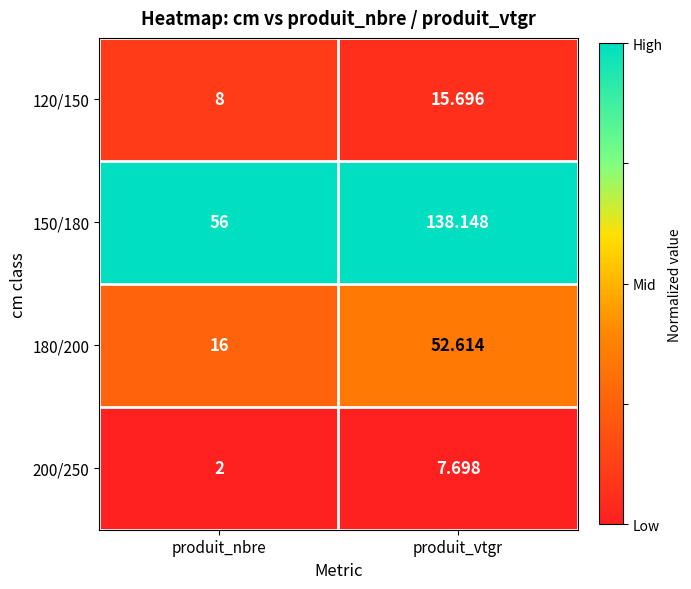

At which category does the chart reach its peak across all series?

produit_vtgr